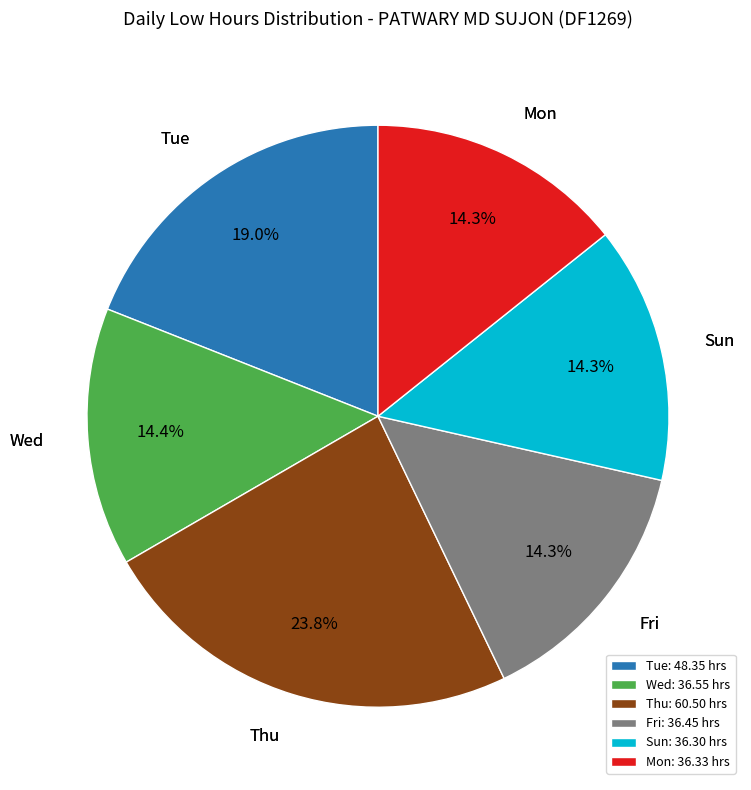

Do Thu and Fri together represent more than half of the pie?

No